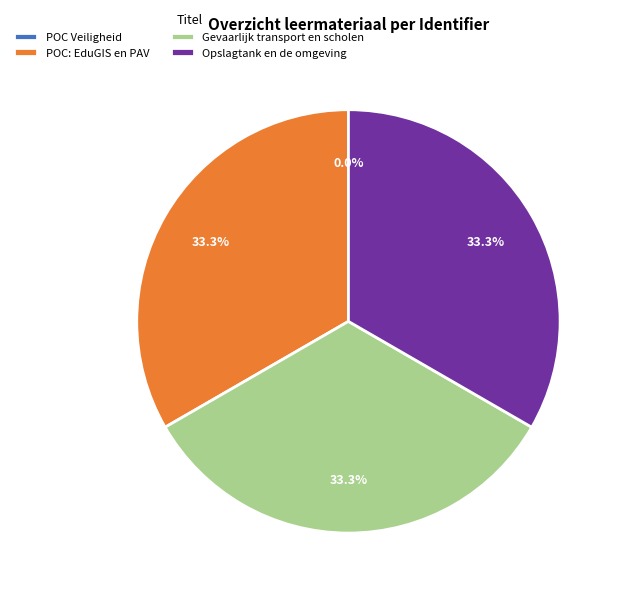

To the nearest percent, what is the average slice percentage?

25%